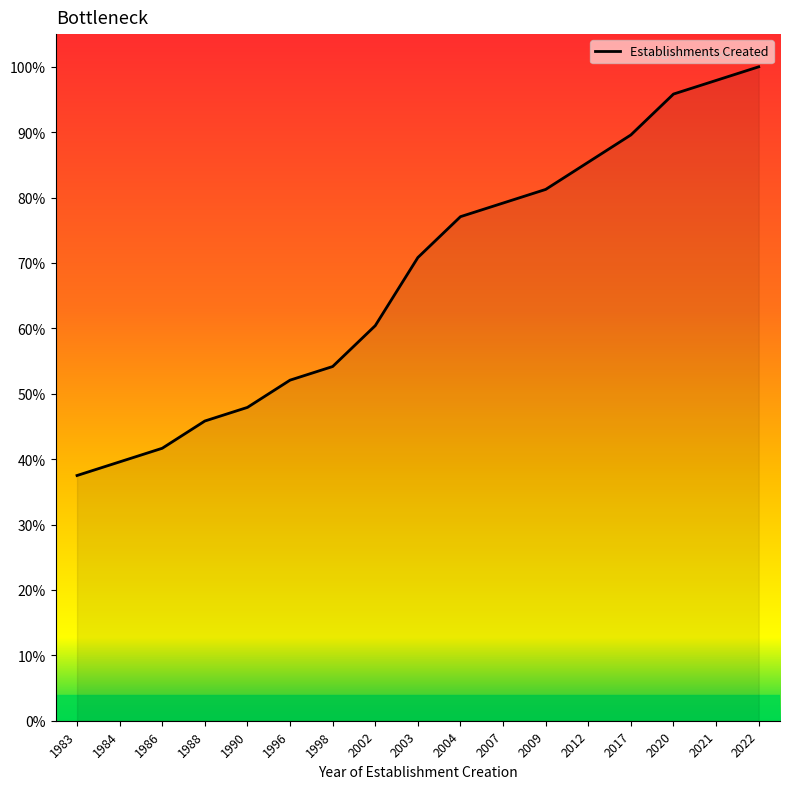

Approximately how many times larger is the value at 1990 compared to 1988?

1.0